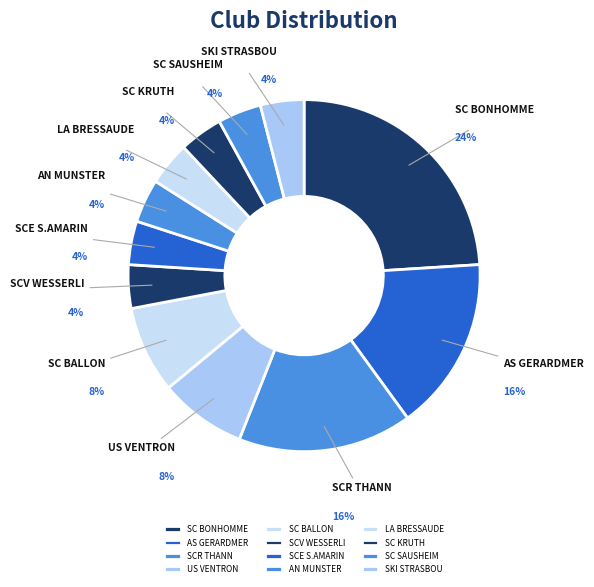

What is the ratio of the value at SC KRUTH to the value at LA BRESSAUDE?

1.0